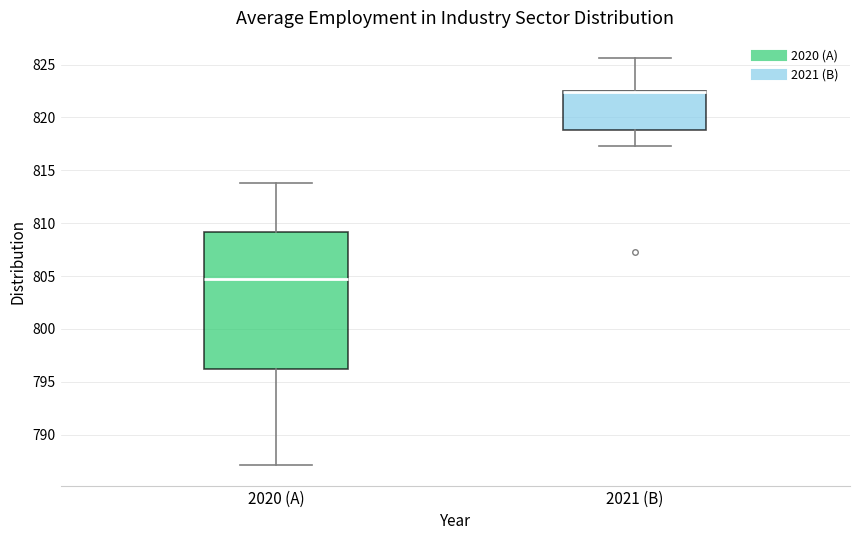

Where is the lower edge of the box for 2021 (B) on the y-axis? The values are not printed on the chart, so give them approximately, as read against the axis.

819.0